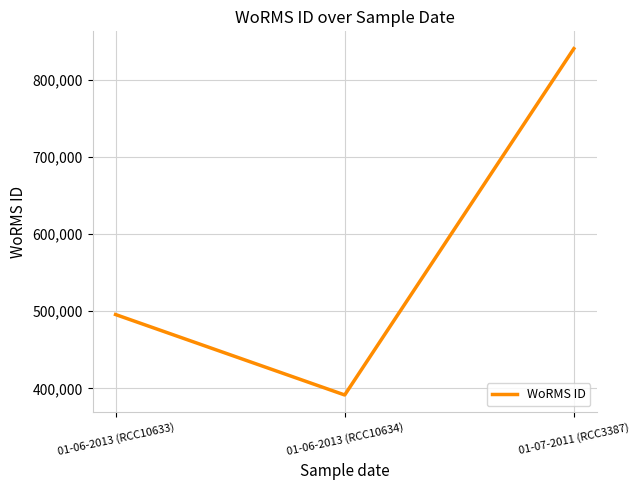

List the labels in order of value, largest first.

01-07-2011 (RCC3387), 01-06-2013 (RCC10633), 01-06-2013 (RCC10634)